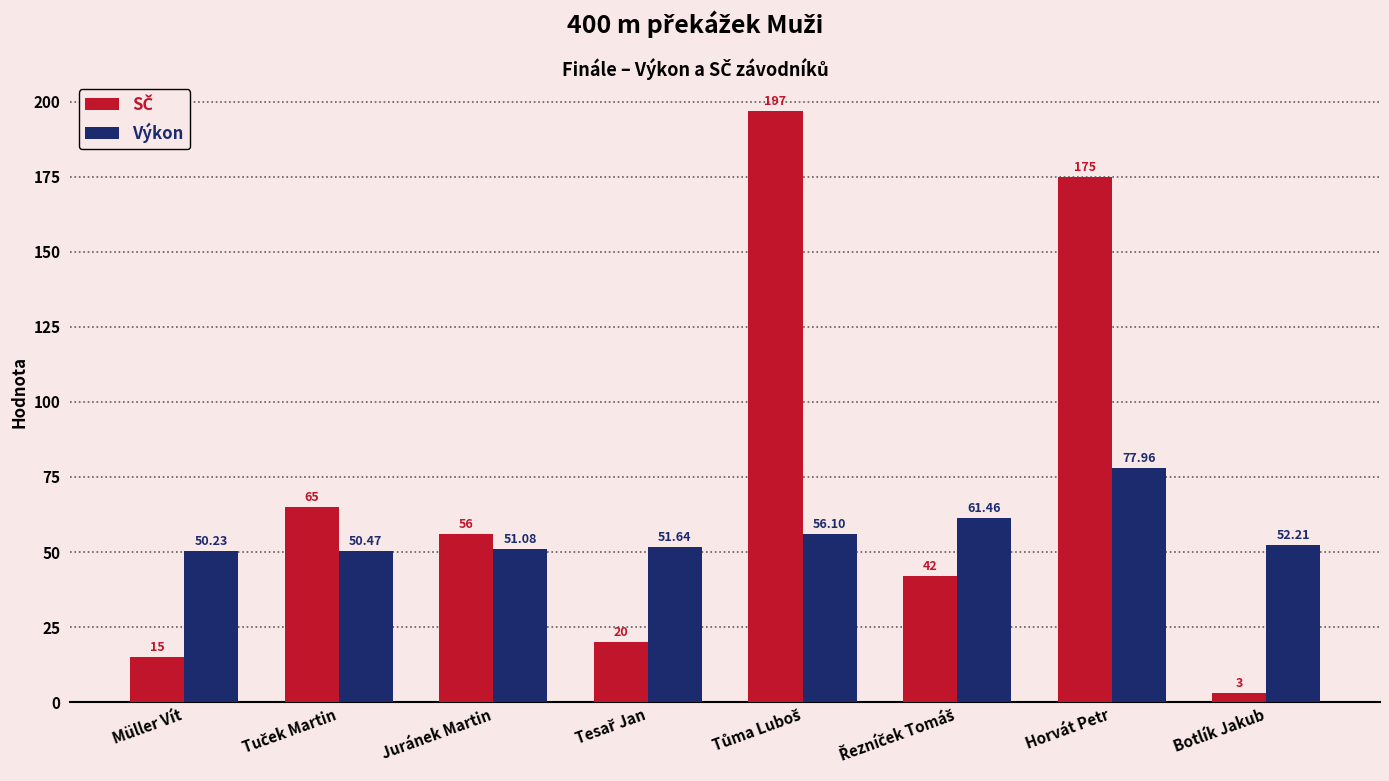

Which category has the lowest value across all series?

Botlík Jakub